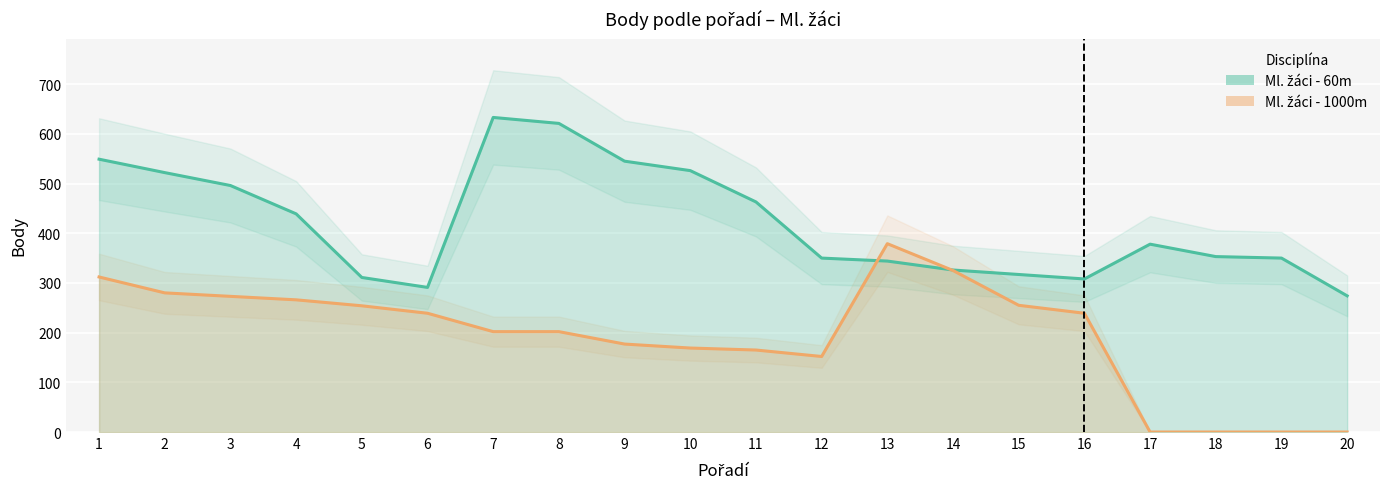

What is the minimum value for Ml. žáci - 60m?

274